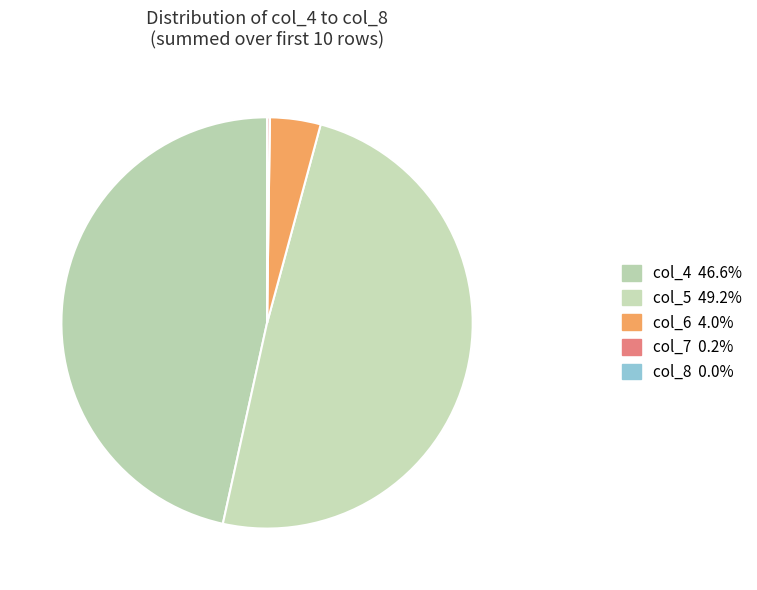

Does col_5 account for over 50% of the chart?

No